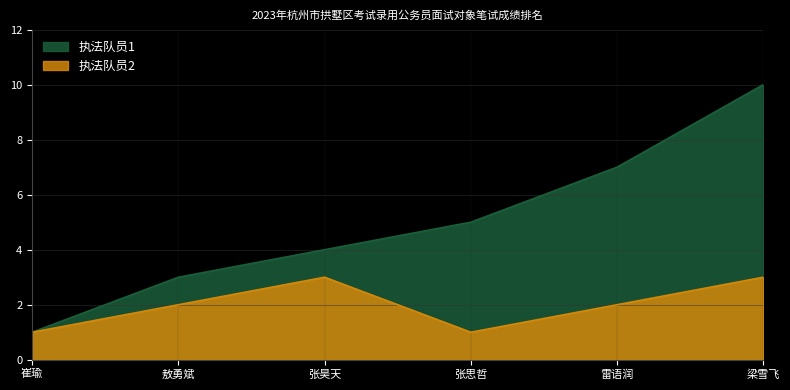

Rank the series by their average value, from lowest to highest.

执法队员2, 执法队员1